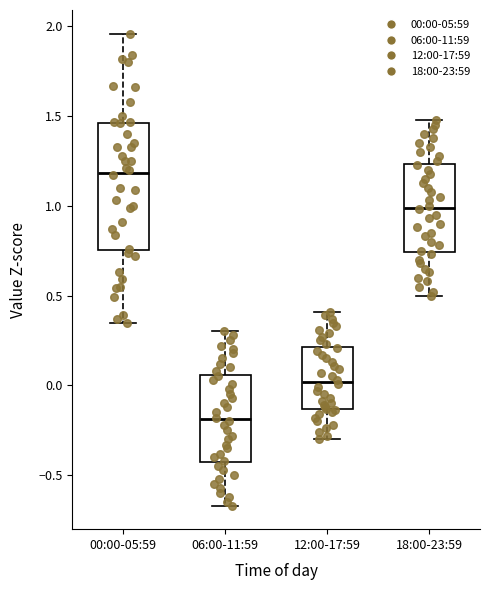

Reading left to right, transcribe this box plot: for each box, give where its median line is, the range the box spans, and where its two whiskers end, as read against the y-axis. The values are not printed on the chart, so give them approximately, as read against the axis.

00:00-05:59: median 1.20, box 0.75 to 1.45, whiskers 0.35 to 1.95
06:00-11:59: median -0.20, box -0.45 to 0.05, whiskers -0.65 to 0.30
12:00-17:59: median 0.00, box -0.15 to 0.20, whiskers -0.30 to 0.40
18:00-23:59: median 1.00, box 0.75 to 1.25, whiskers 0.50 to 1.50